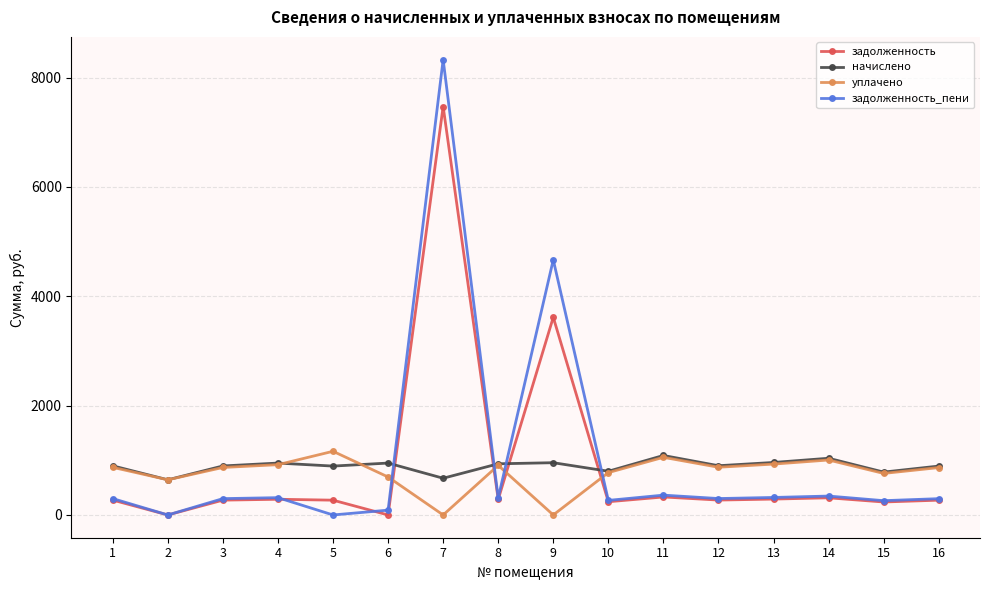

True or false: начислено has a value of 451.4 at 9.

False